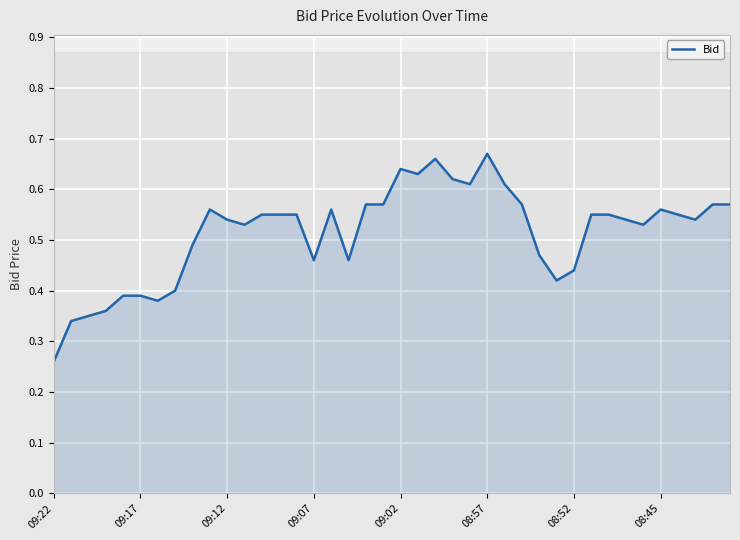

True or false: the data shows 0.3 at 28.

False